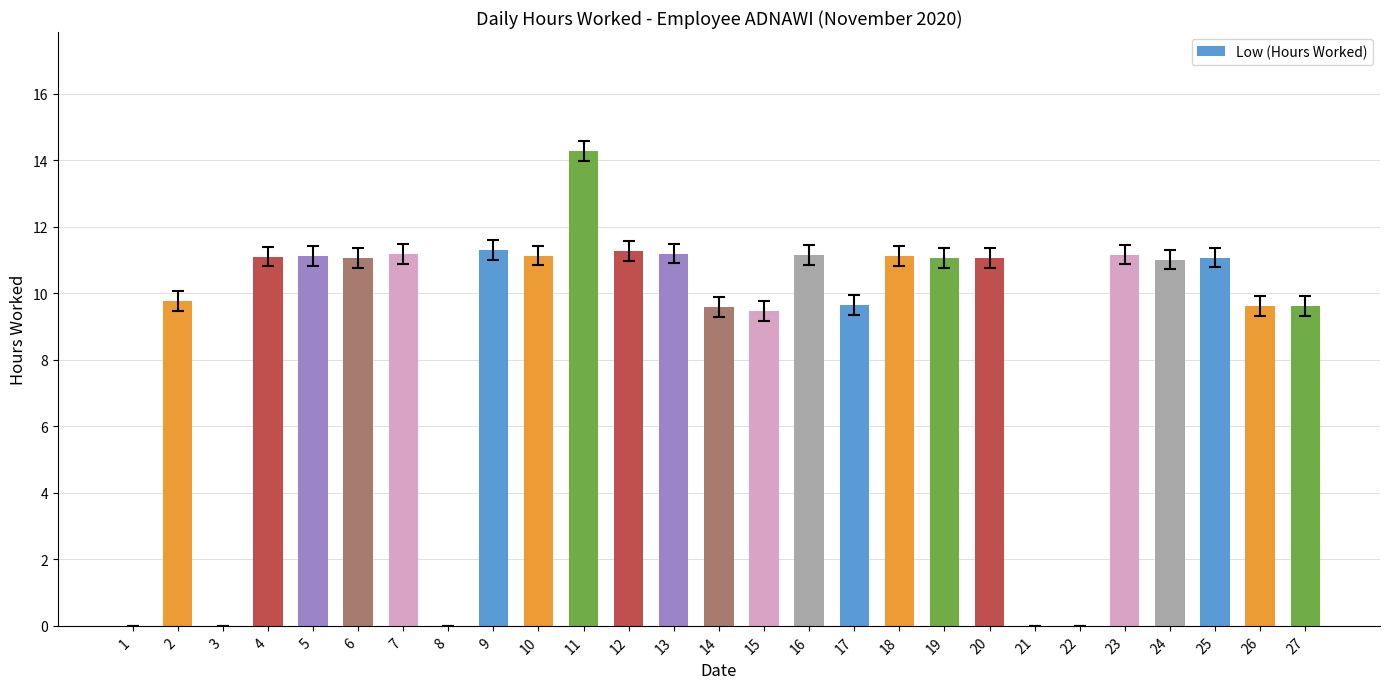

Where does the data first go above 11?

4